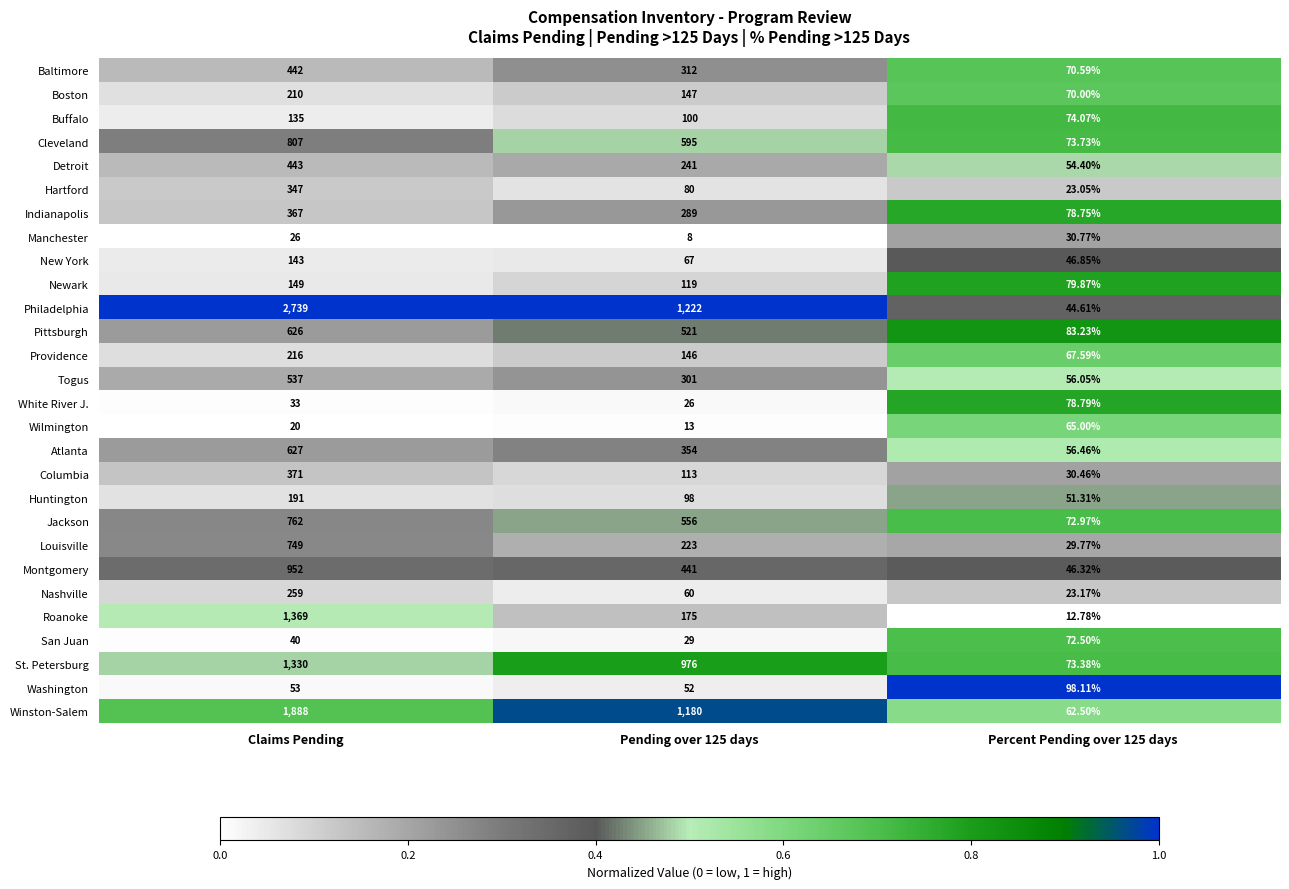

List the series in order of their peak value, highest first.

Philadelphia, Winston-Salem, Roanoke, St. Petersburg, Montgomery, Cleveland, Jackson, Louisville, Atlanta, Pittsburgh, Togus, Detroit, Baltimore, Columbia, Indianapolis, Hartford, Nashville, Providence, Boston, Huntington, Newark, New York, Buffalo, Washington, White River J., San Juan, Wilmington, Manchester